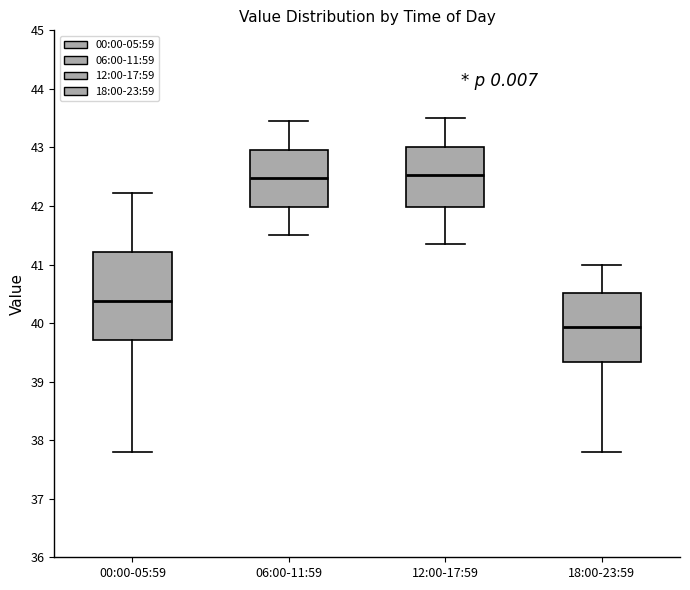

Which box is the tallest, from its lower edge to its upper edge?

00:00-05:59